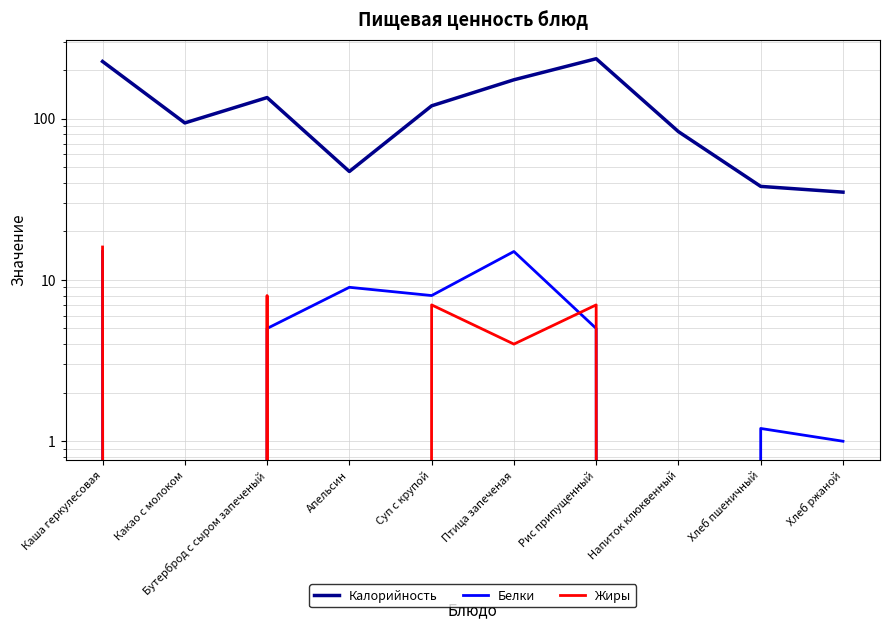

True or false: Калорийность and Белки cross at least once.

False